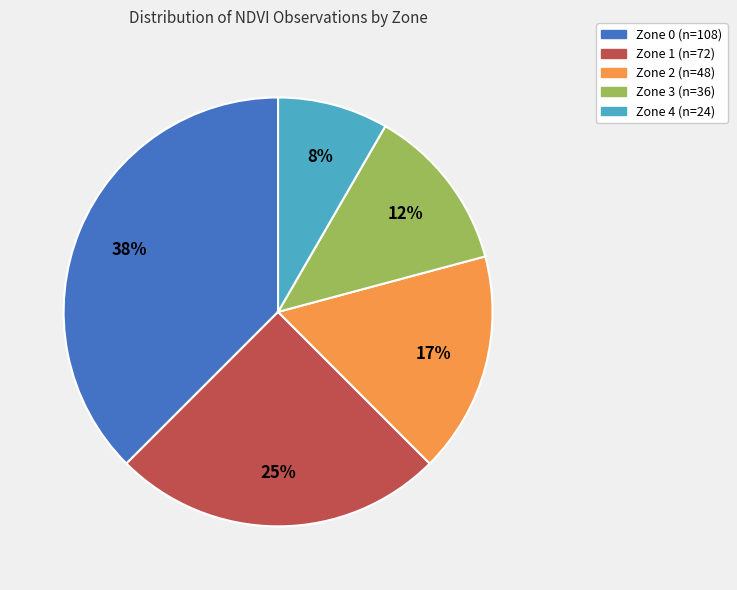

To the nearest percent, what percentage of the pie is Zone 4?

8%